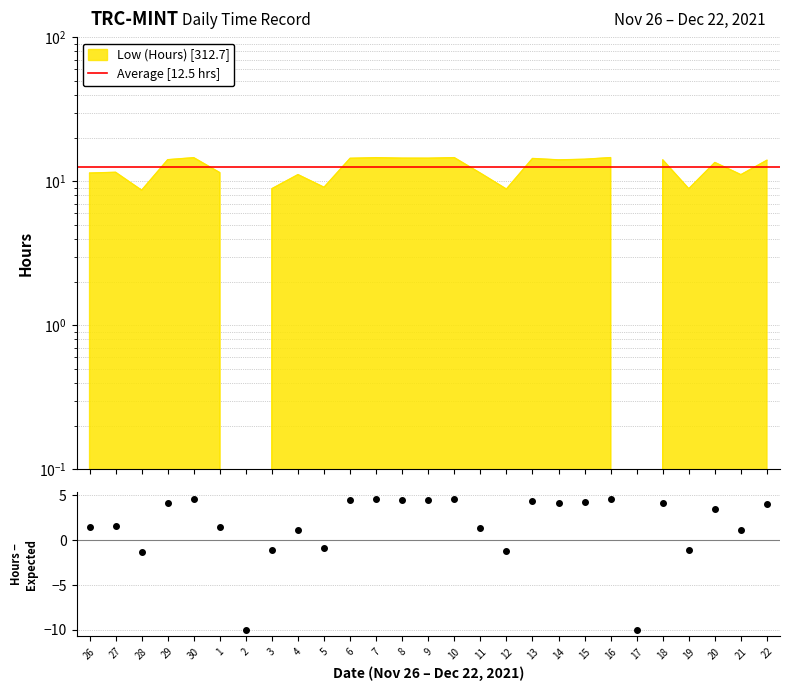

List the labels in order of value, smallest first.

2, 17, 28, 12, 19, 3, 5, 21, 4, 11, 26, 1, 27, 20, 22, 14, 18, 29, 15, 13, 6, 9, 8, 30, 7, 10, 16